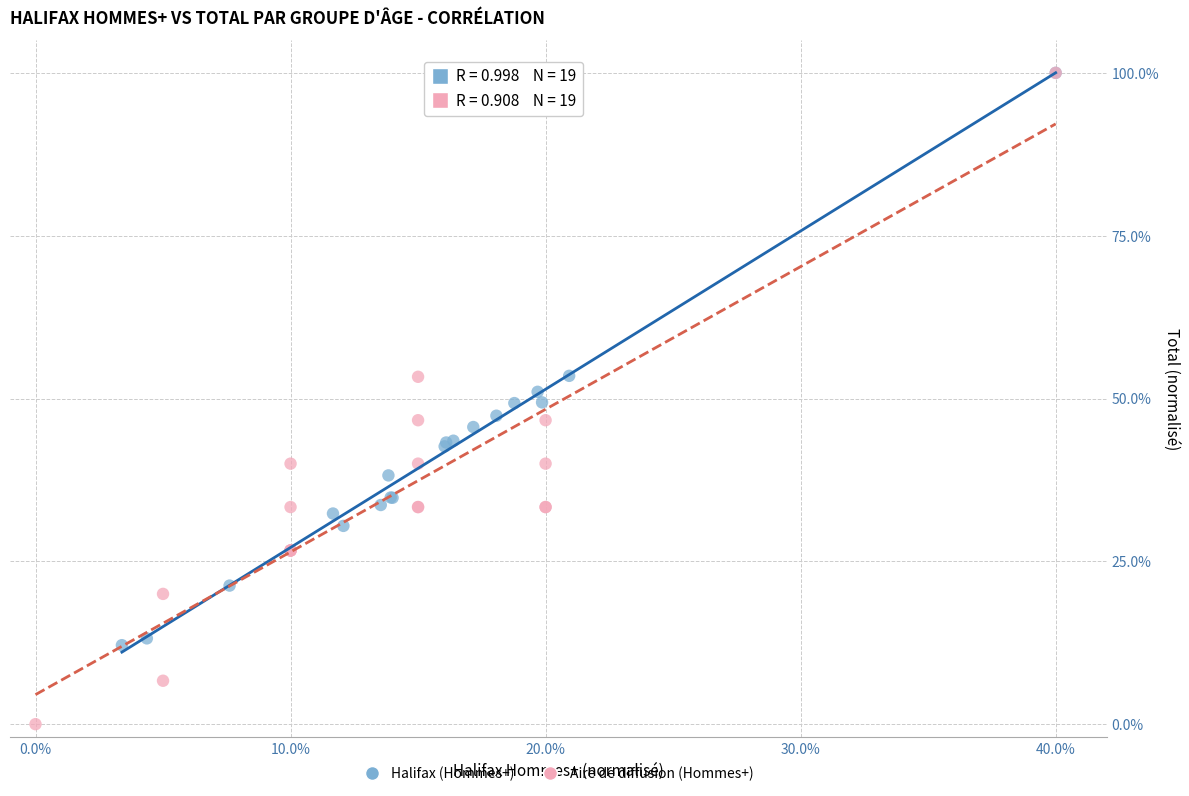

Which series has the largest Y range (max minus min)?

Aire de diffusion (Hommes+)